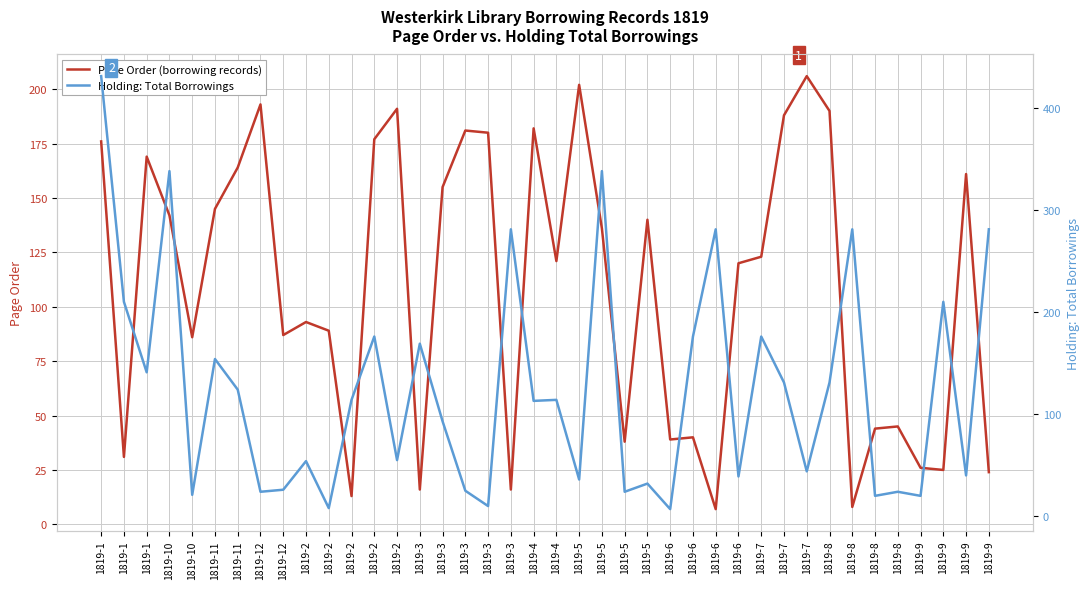

Which has a higher value, 1819-4 or 1819-12?

1819-12